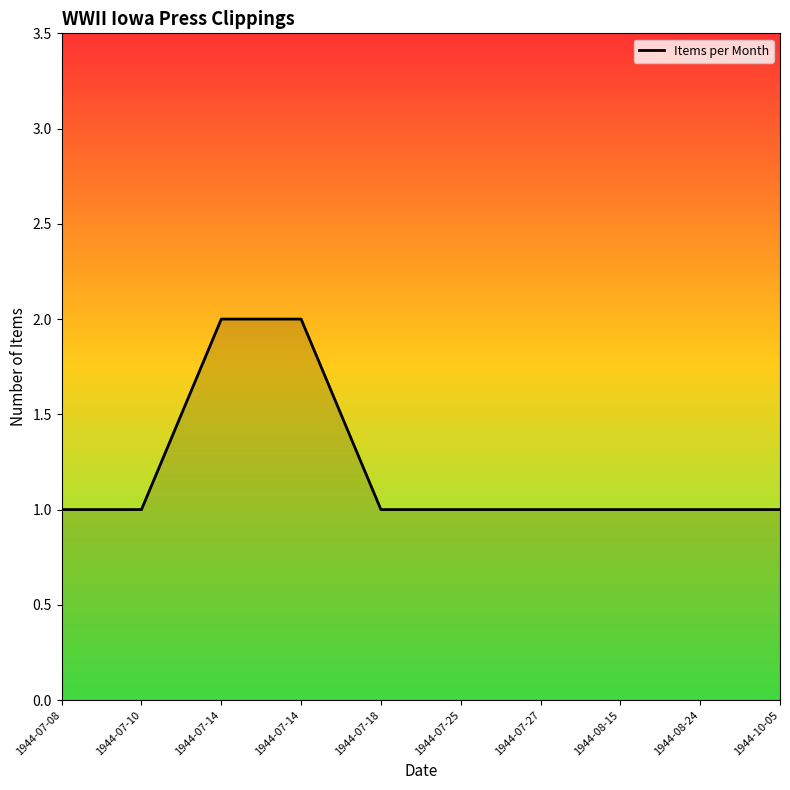

What is the value of the 8th point from the left?

1